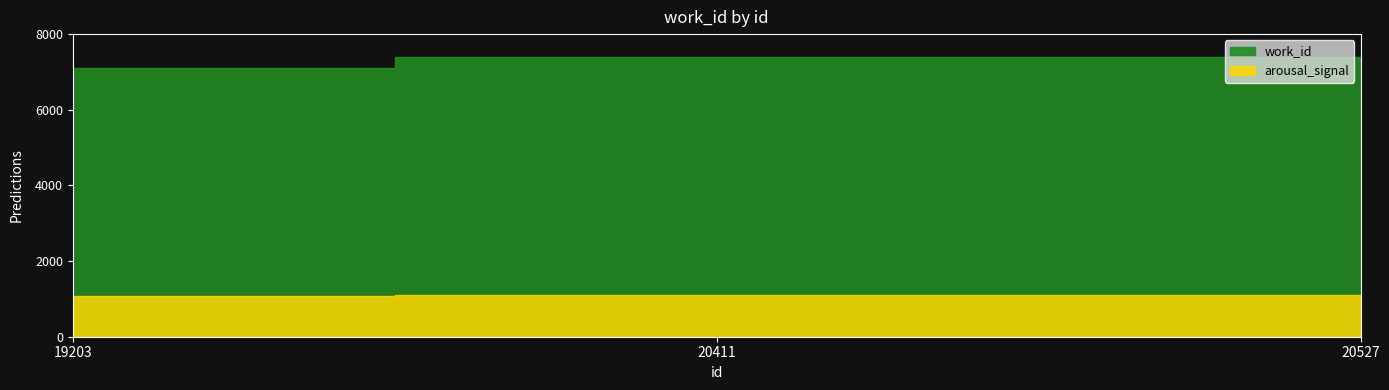

Reading right to left, list all the values displayed in this chart.

20527=7408	20411=7400	19203=7099